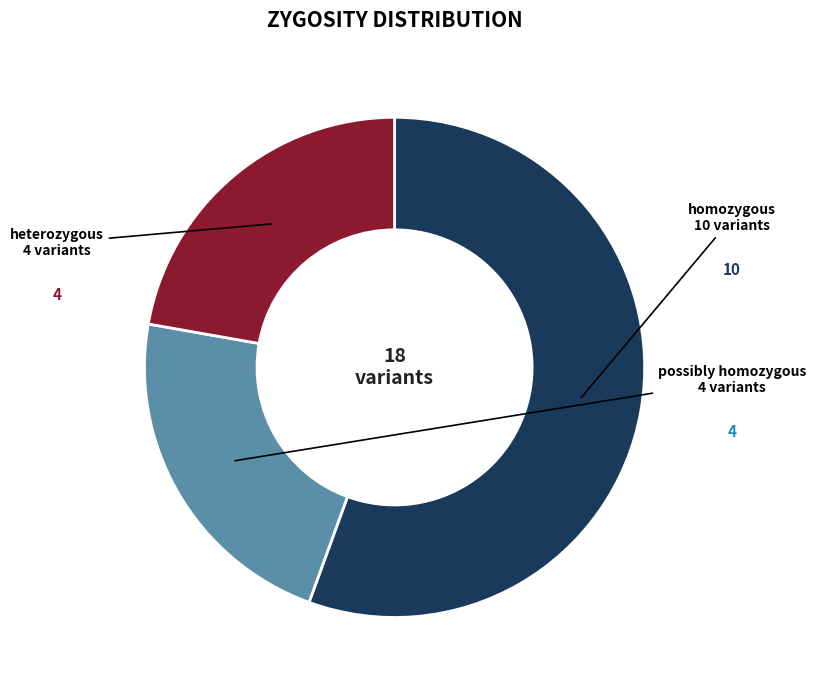

How many segments does this pie chart have?

3